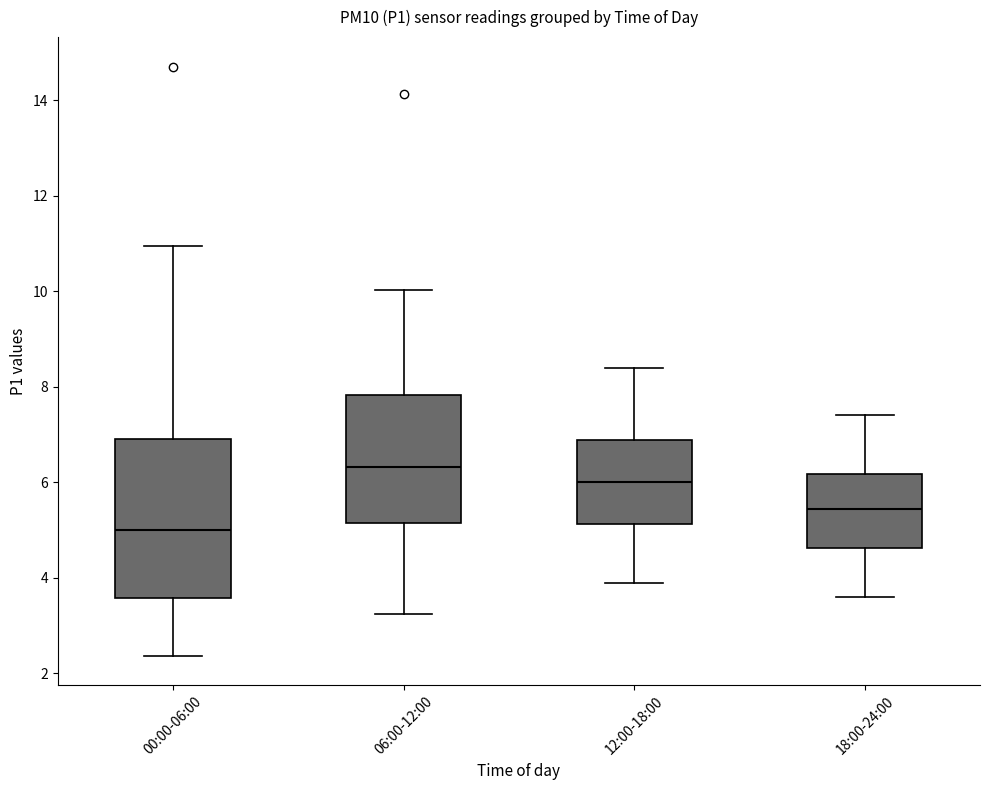

Where does the lower whisker of the box for 18:00-24:00 end on the y-axis? The values are not printed on the chart, so give them approximately, as read against the axis.

3.6